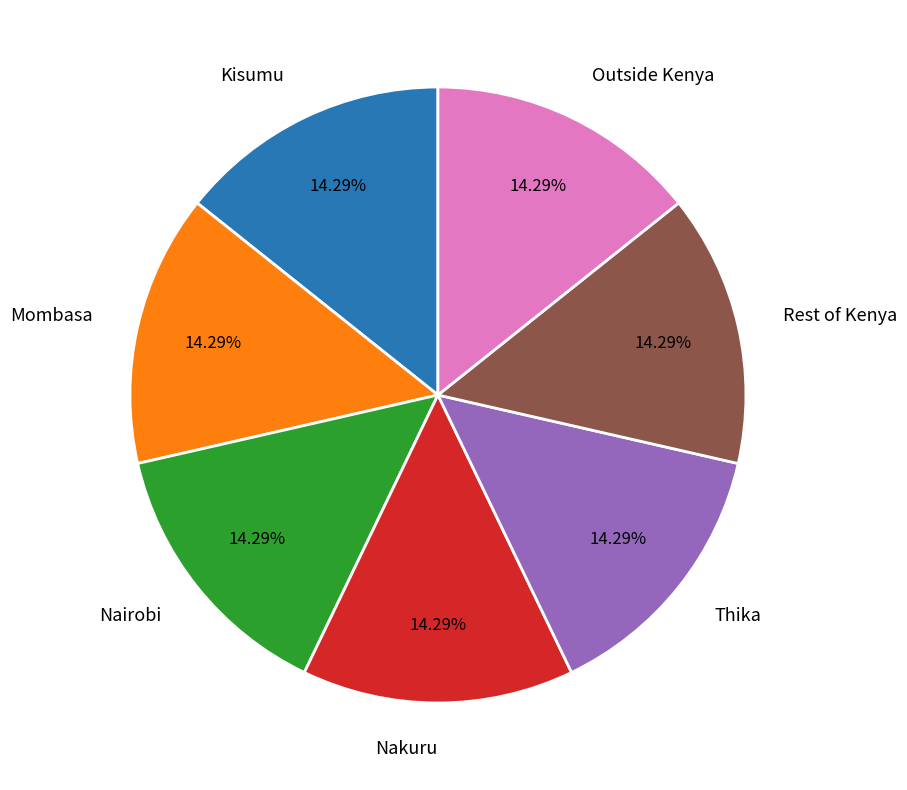

What percentage is the Mombasa slice, to the nearest percent?

14%